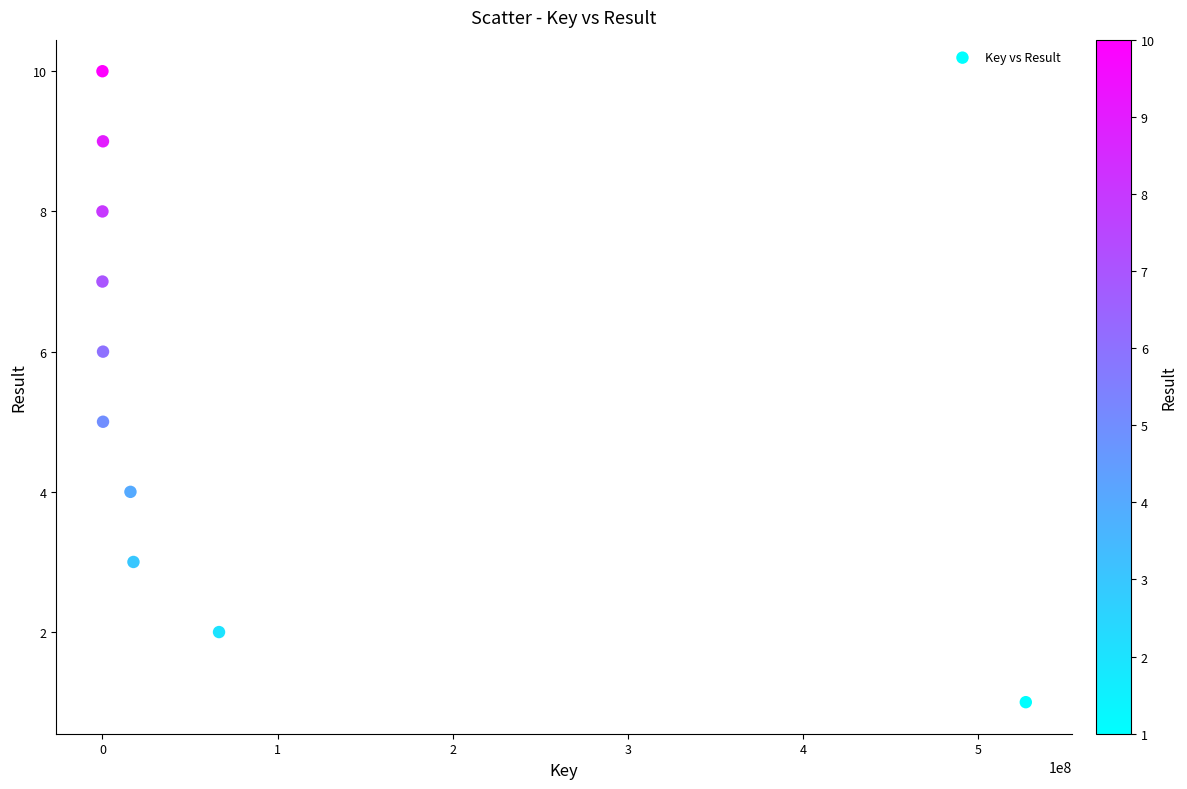

What is the average Y value?

6